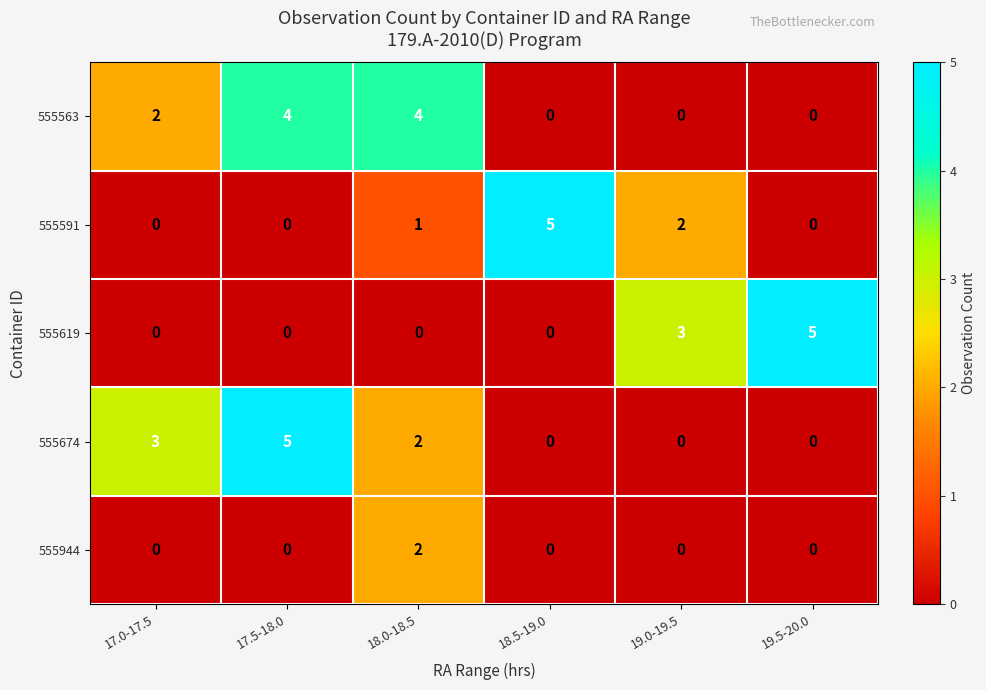

The value of 555944 at 19.5-20.0 is 1. True or false?

False